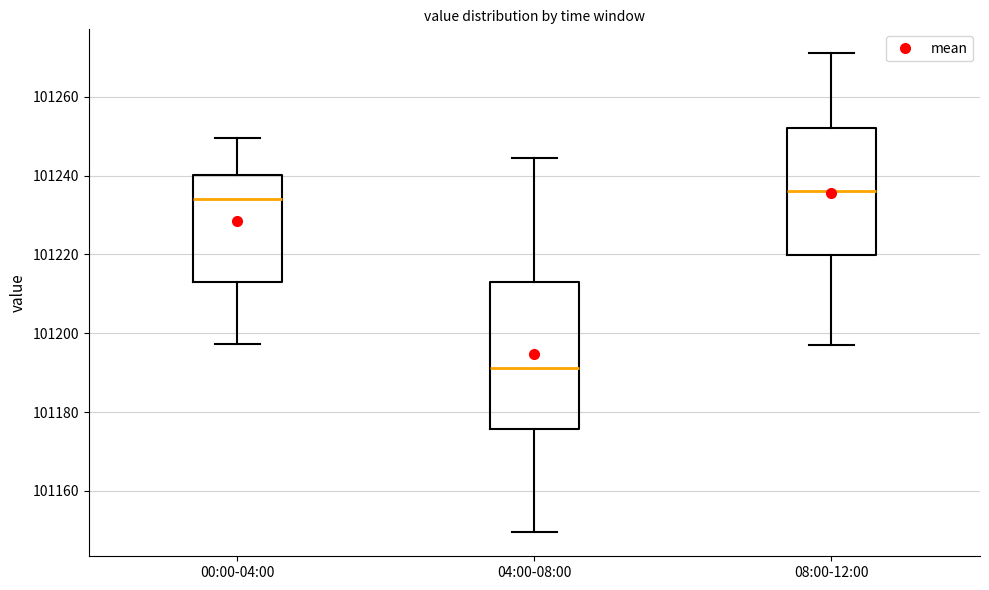

Reading left to right, read every box against the y-axis: the position of its median line, the range the box covers, and the ends of its whiskers. The values are not printed on the chart, so give them approximately, as read against the axis.

00:00-04:00: median 101234, box 101212 to 101240, whiskers 101198 to 101250
04:00-08:00: median 101192, box 101176 to 101212, whiskers 101150 to 101244
08:00-12:00: median 101236, box 101220 to 101252, whiskers 101198 to 101272